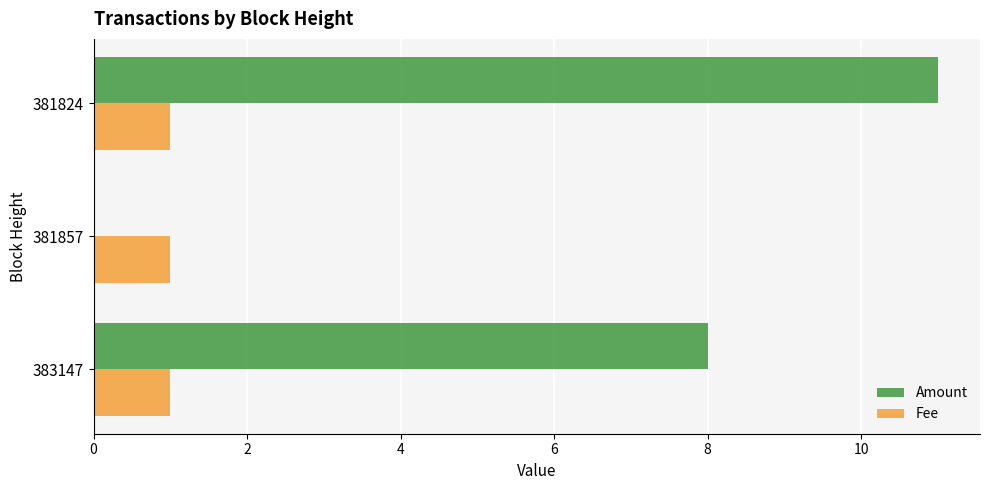

Which category has the highest value in the Amount series?

381824